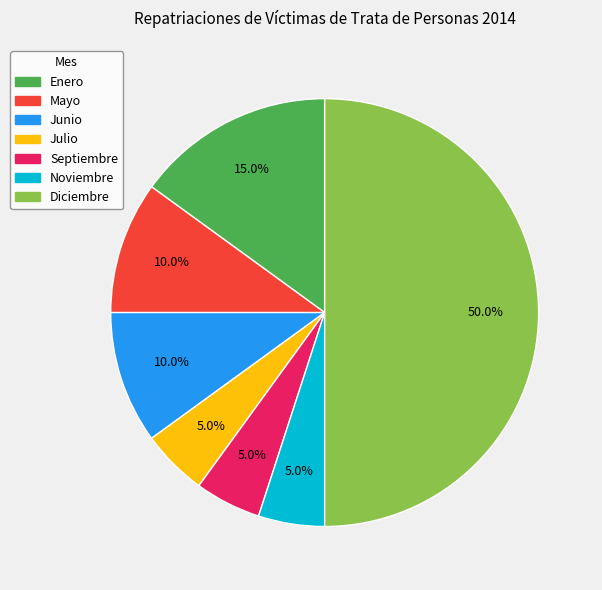

Is Enero the majority of the pie?

No